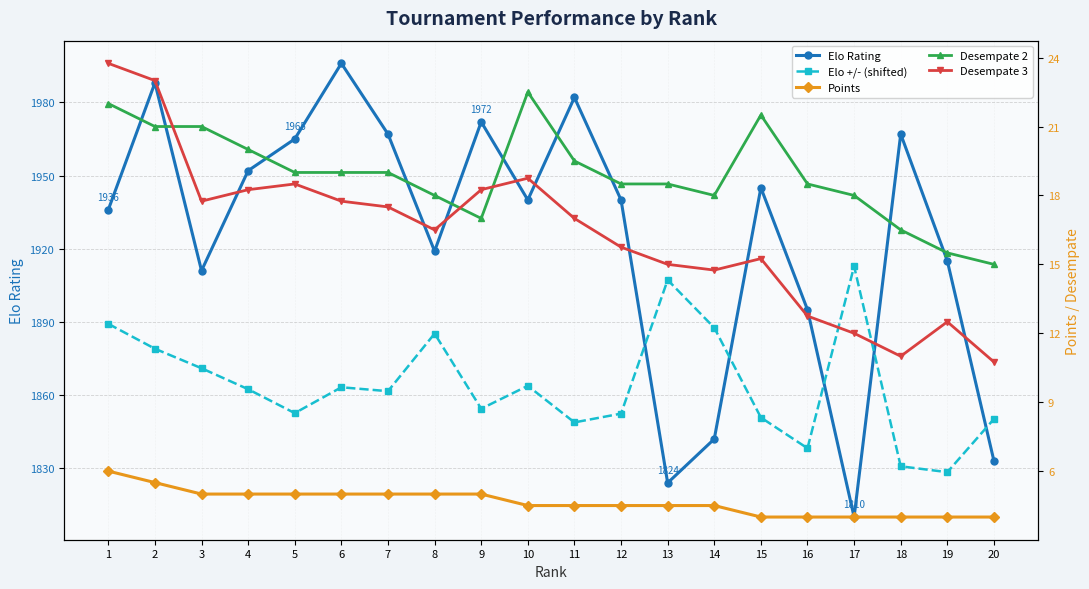

What is the average value of the Points series?

4.7